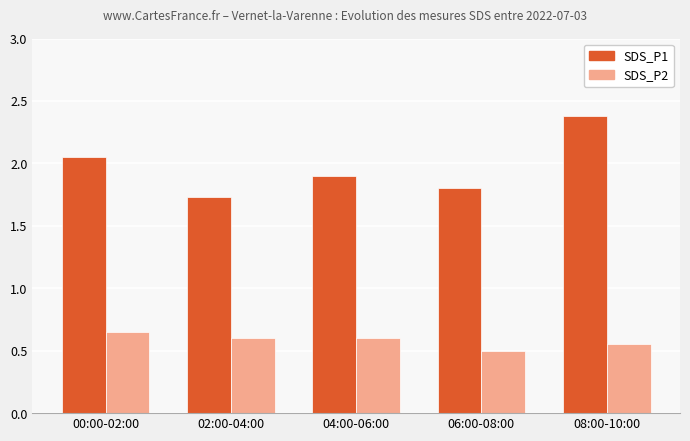

What is the smallest value displayed?

0.5